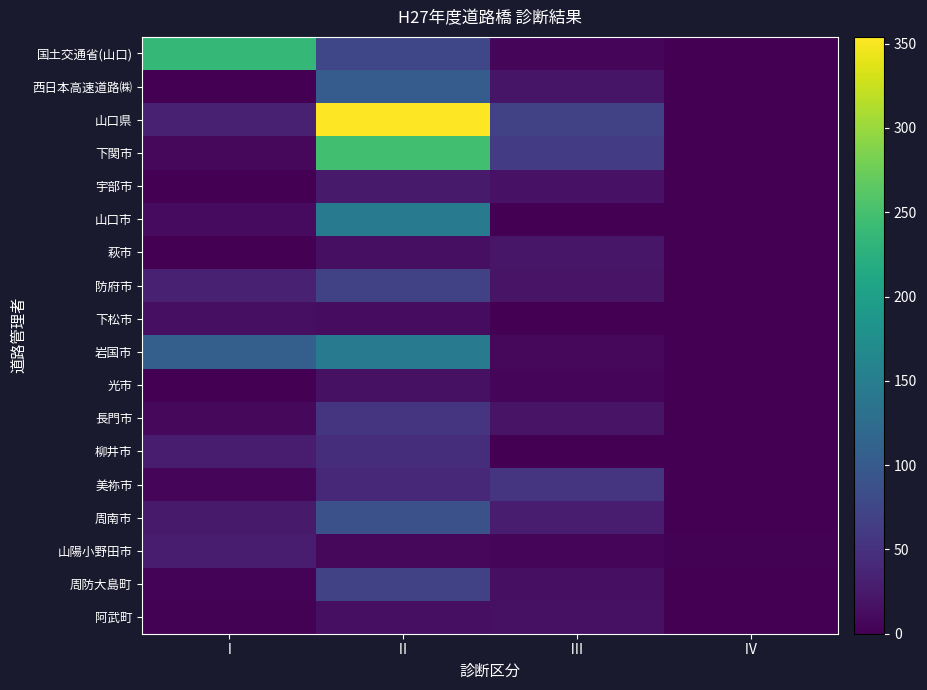

Which category has the lowest value across all series?

Ⅳ